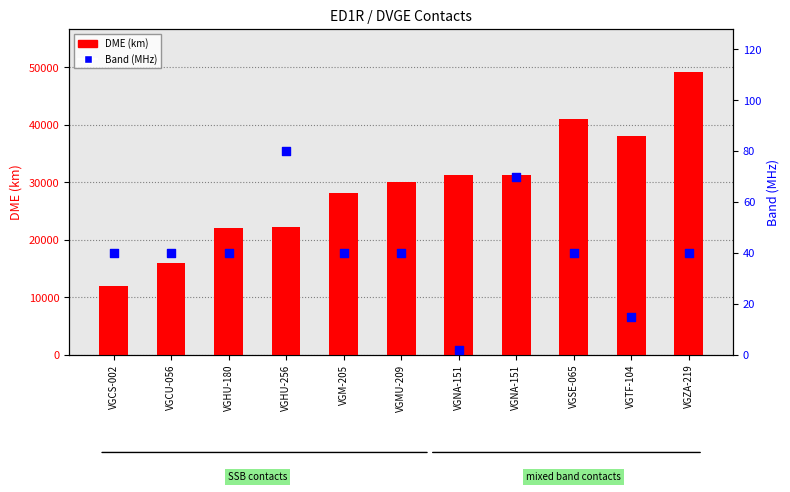

Which series has the largest Y range (max minus min)?

DME (km)